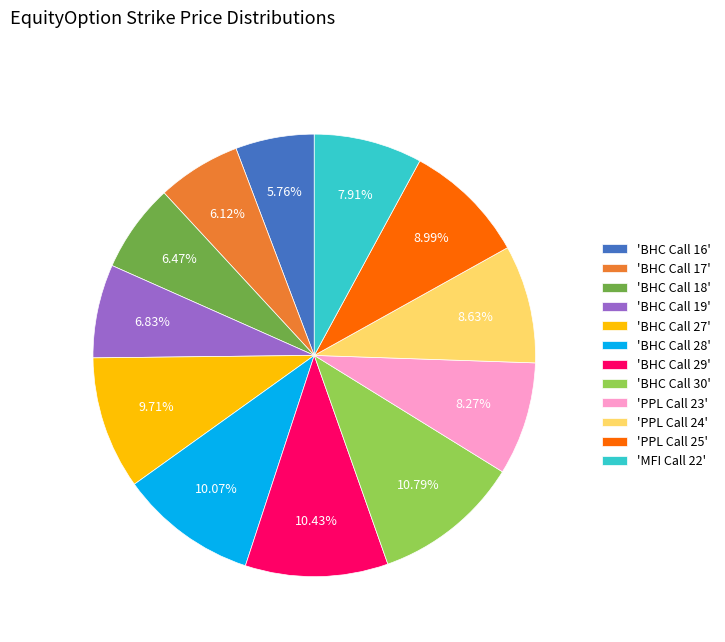

Is the sum of 'BHC Call 18' and 'BHC Call 17' greater than half?

No